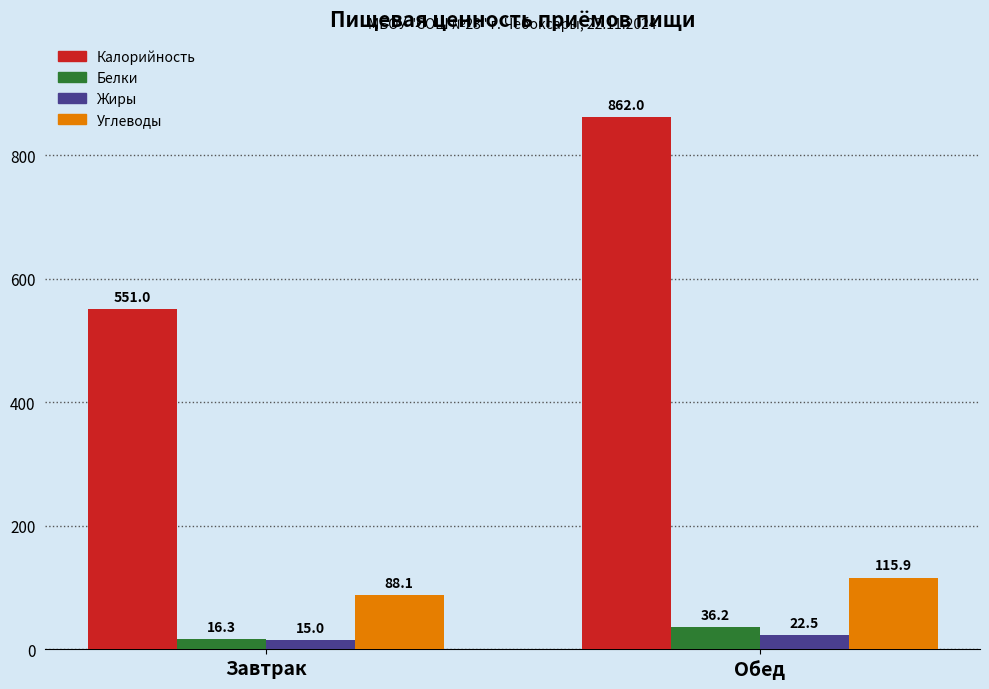

How many values in the Белки series are below 36?

1